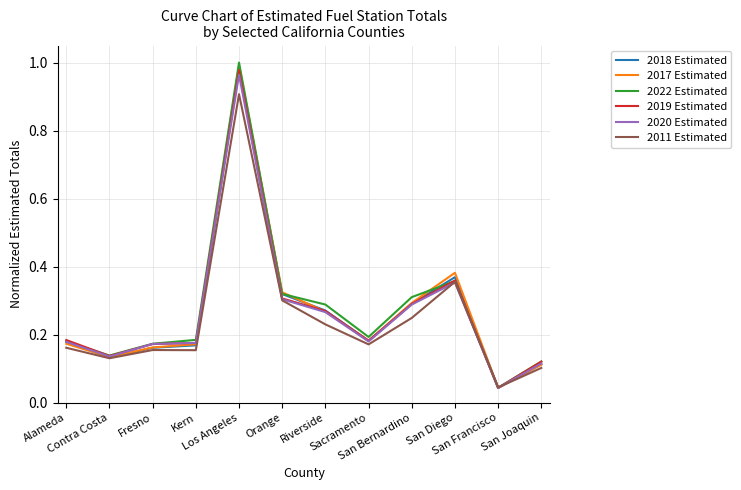

The 2011 Estimated series shows 0.1 at Contra Costa. True or false?

True